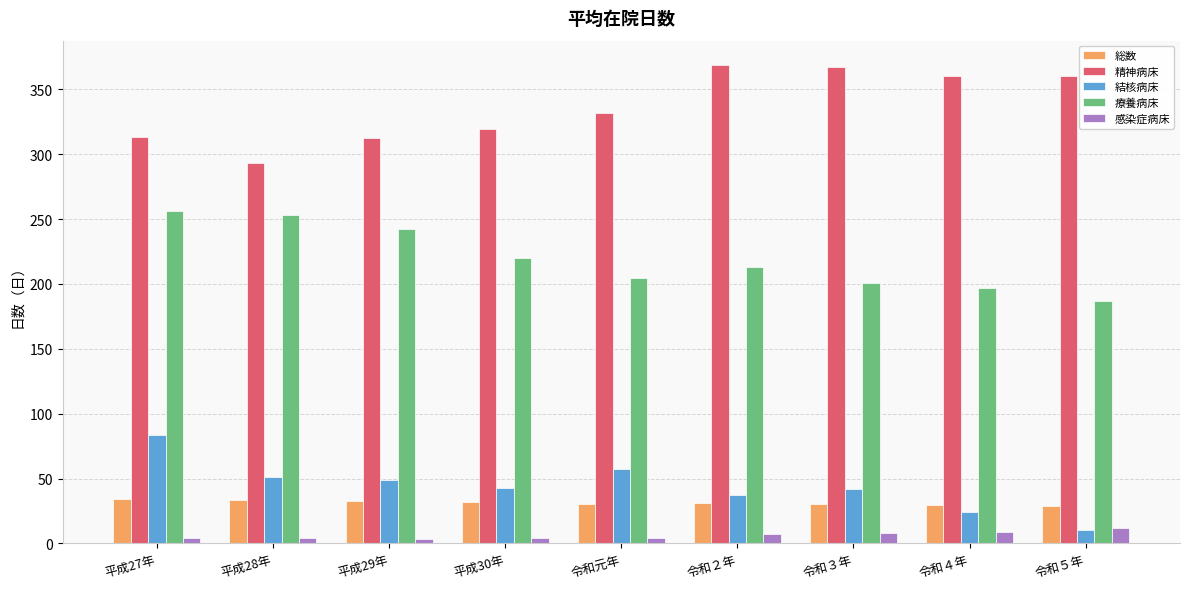

The value of 結核病床 at 平成27年 is 83.2. True or false?

True